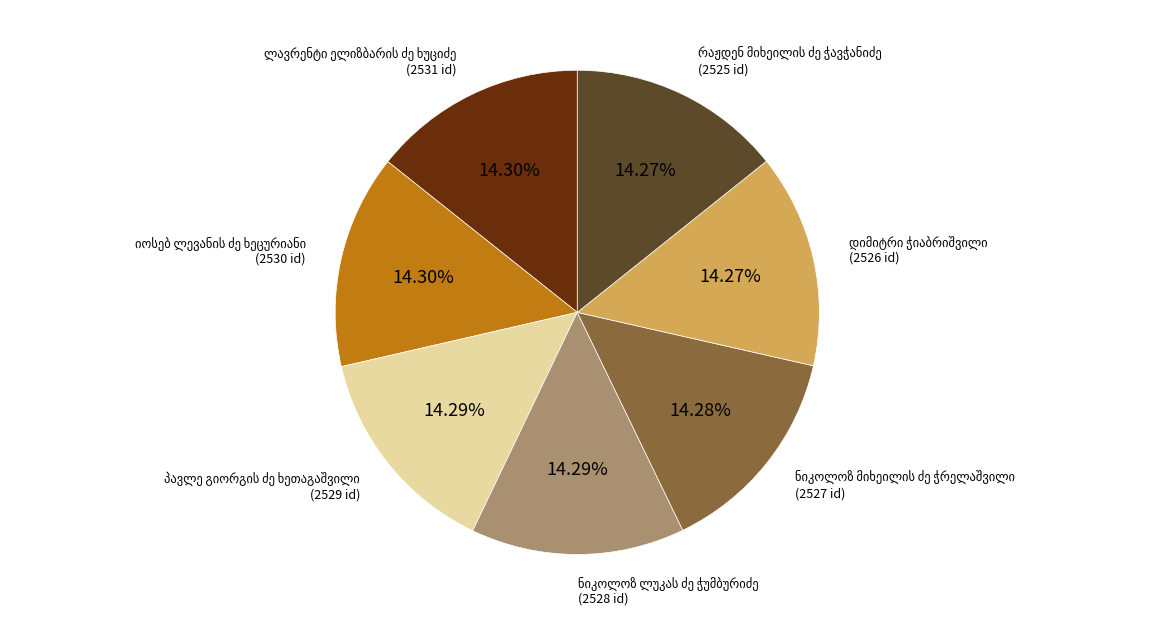

Is there any slice that represents more than half of the pie?

No